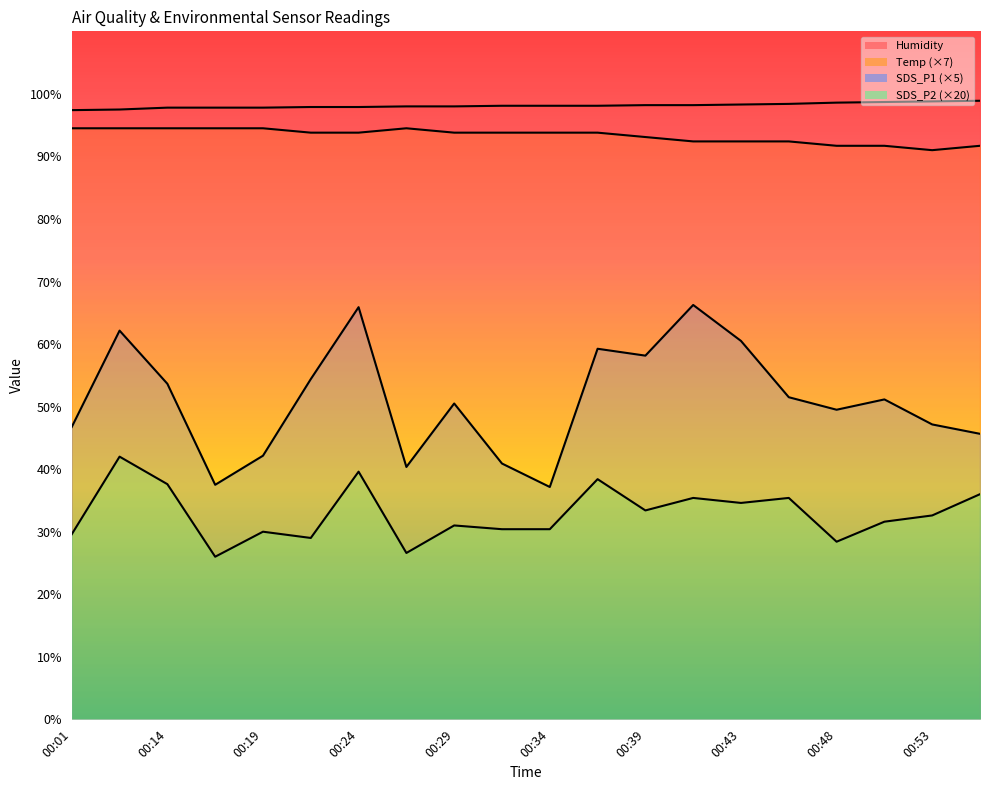

At which category is the sum across all series the highest?

00:24